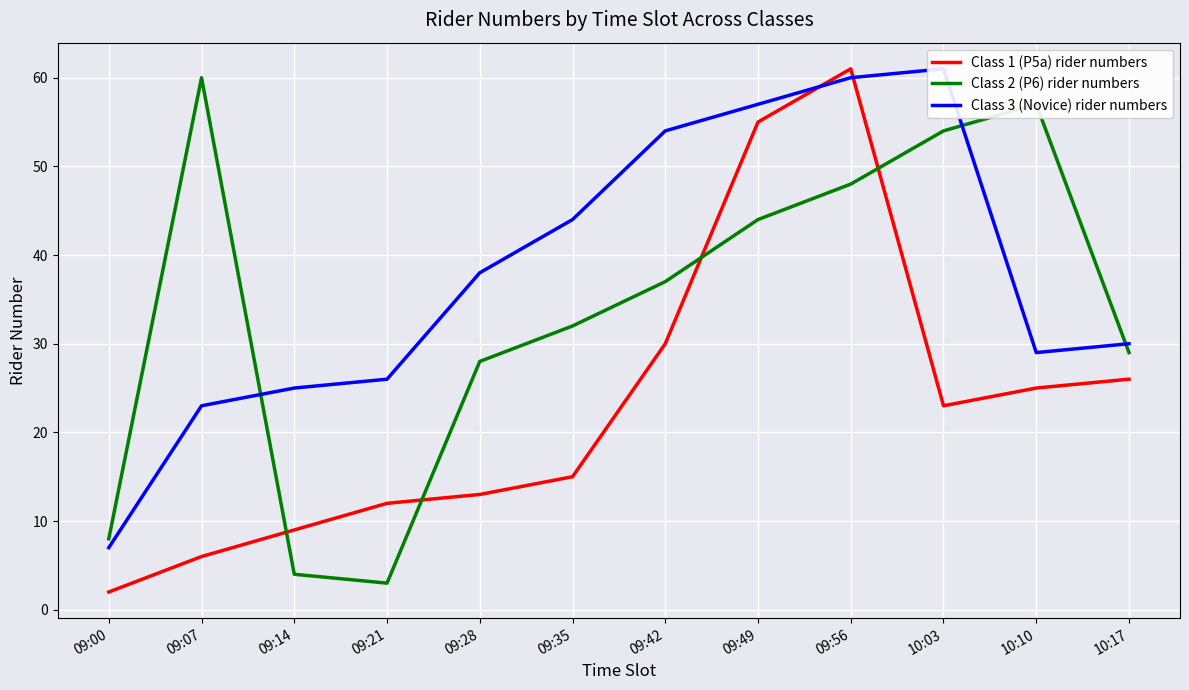

True or false: Class 2 (P6) rider numbers has a value of 32 at 09:35.

True